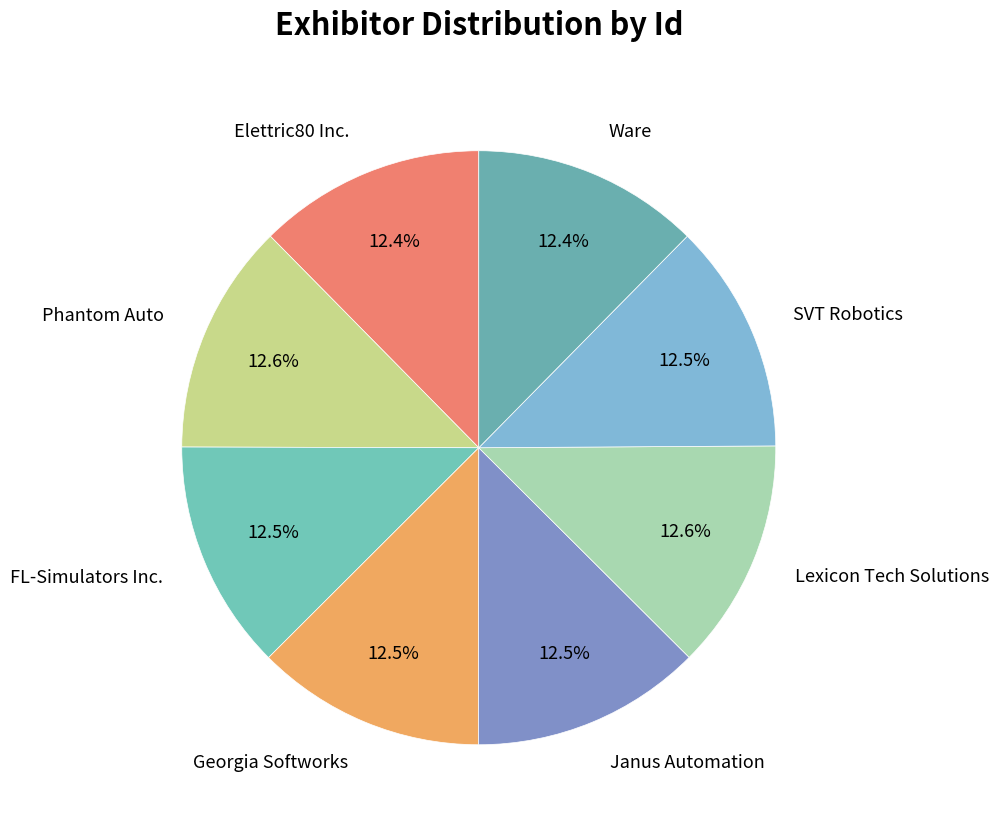

Which category has the smallest portion of the pie?

Elettric80 Inc.